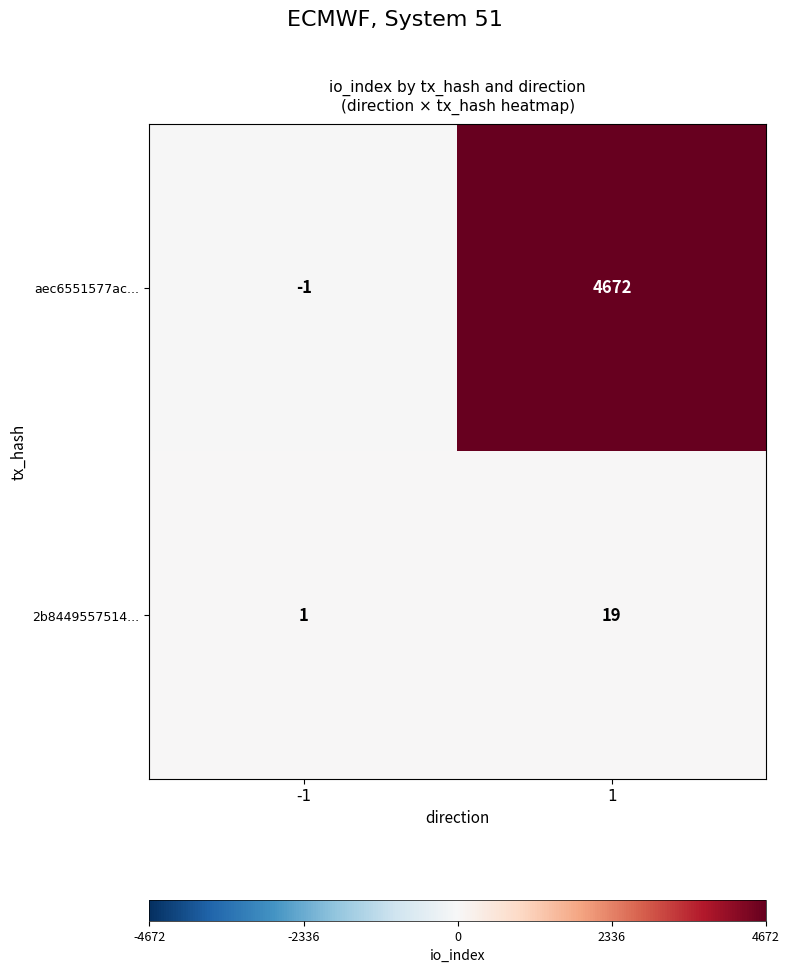

The value of 2b8449557514... at -1 is 1. True or false?

True